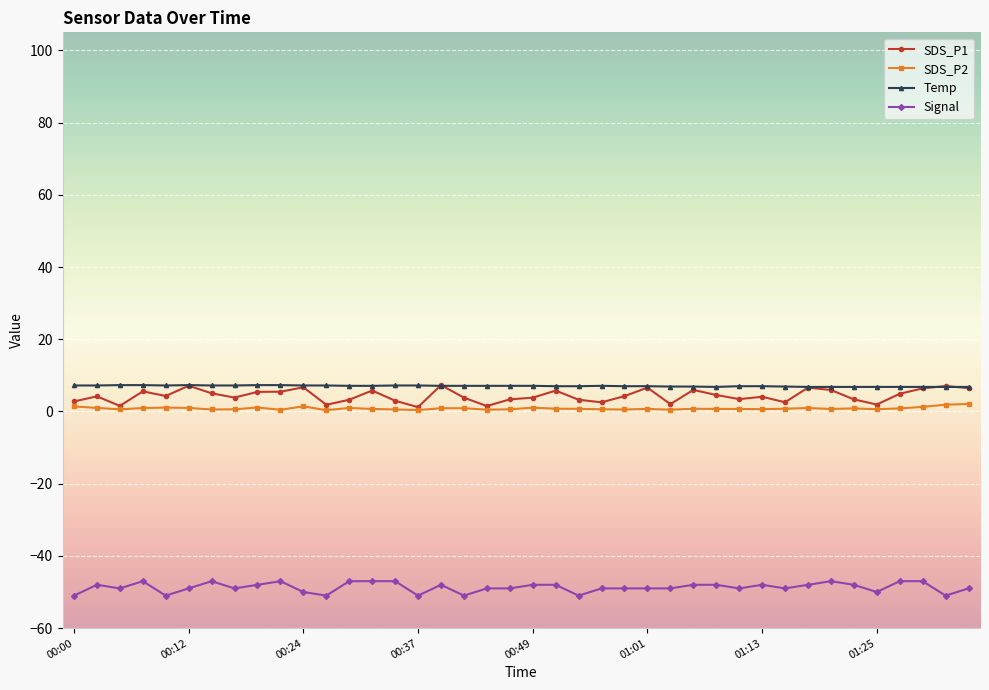

True or false: Signal and SDS_P1 cross at least once.

False